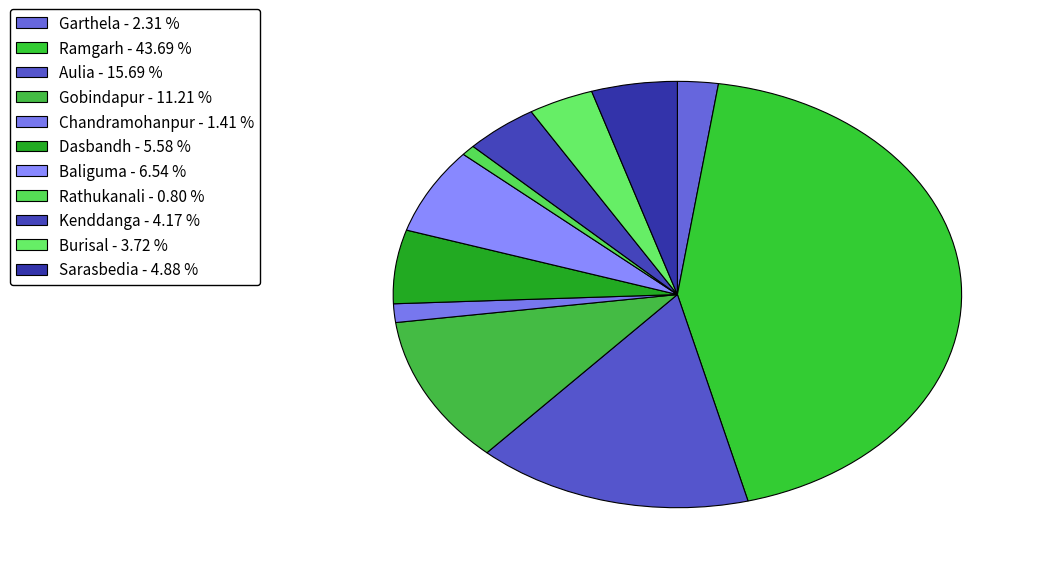

To the nearest percent, what is the average slice percentage?

9%